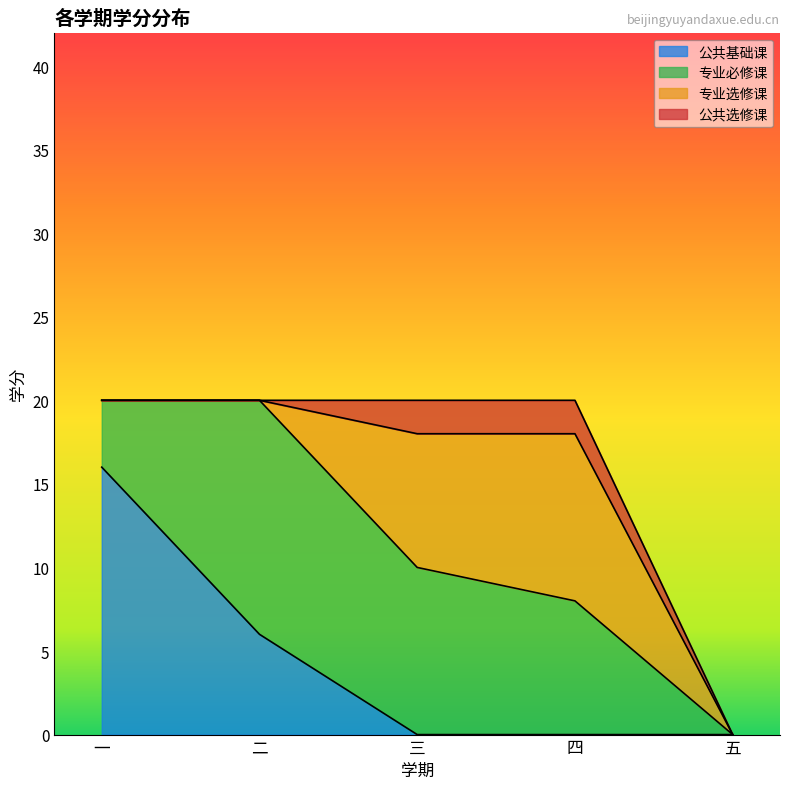

Approximately how many times larger is the value at 专业选修课 compared to 公共基础课?

0.8